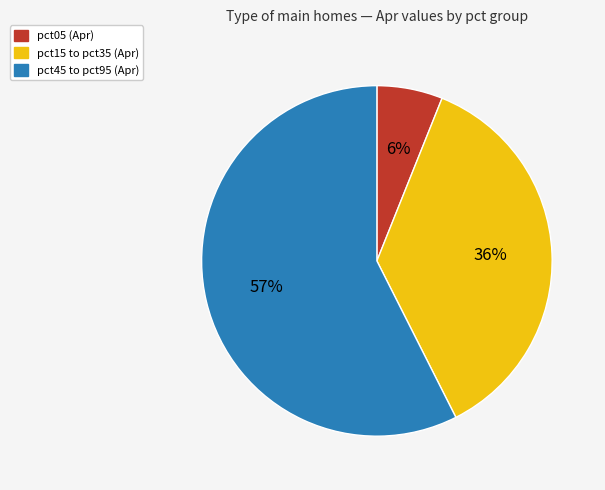

Does any single category account for the majority?

Yes